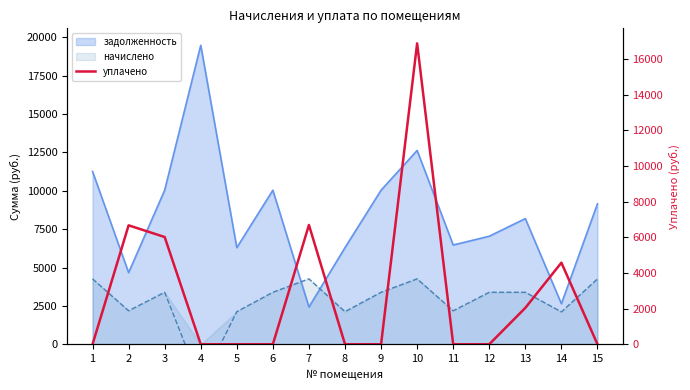

How many points are higher than both their immediate neighbors (excluding endpoints)?

4